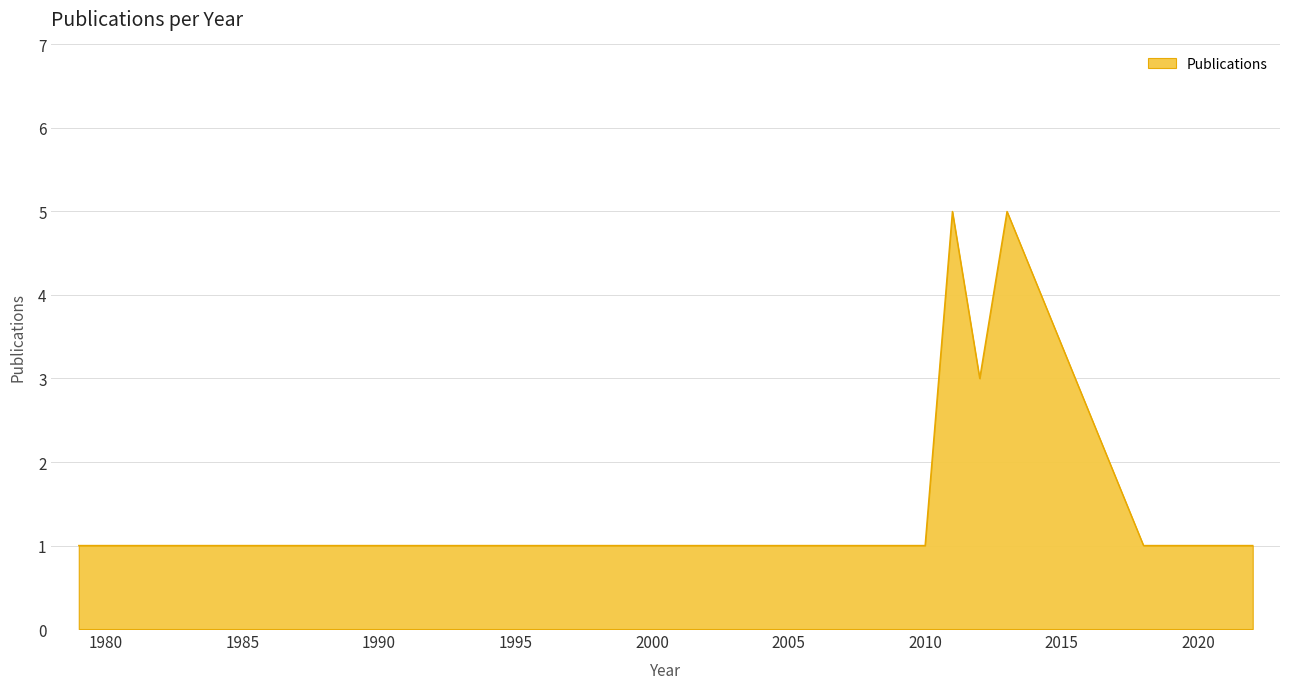

What is the difference between the maximum and minimum values?

4